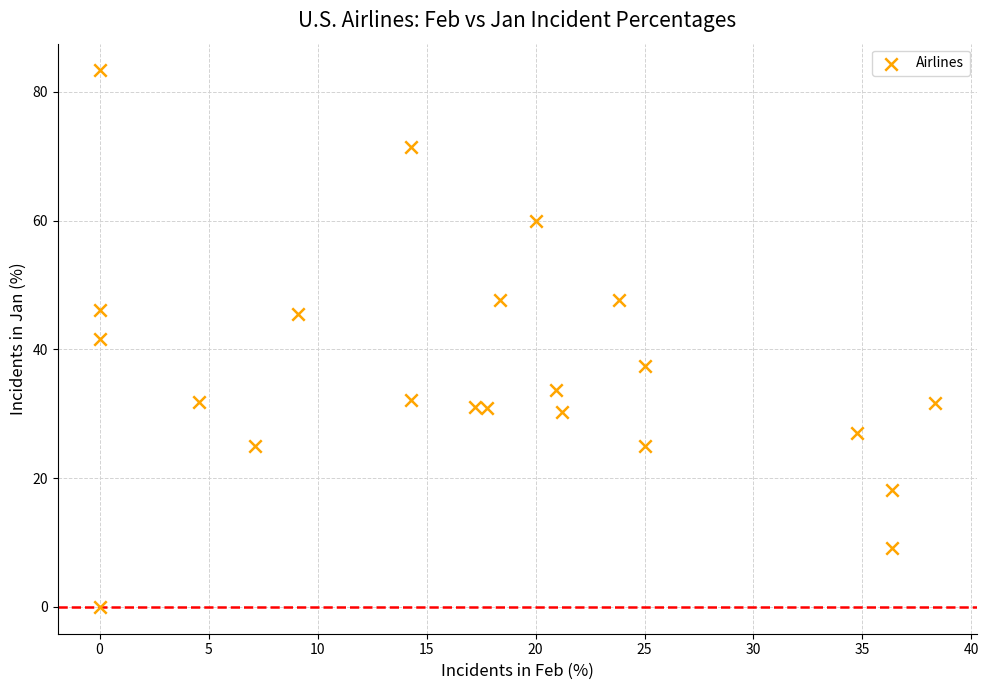

What is the range of X values (max minus min)?

38.3